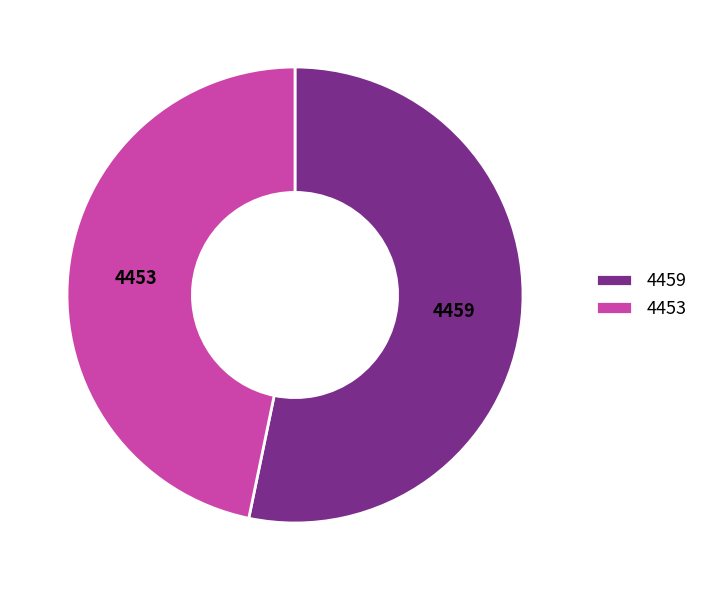

Which slice is the largest?

4459